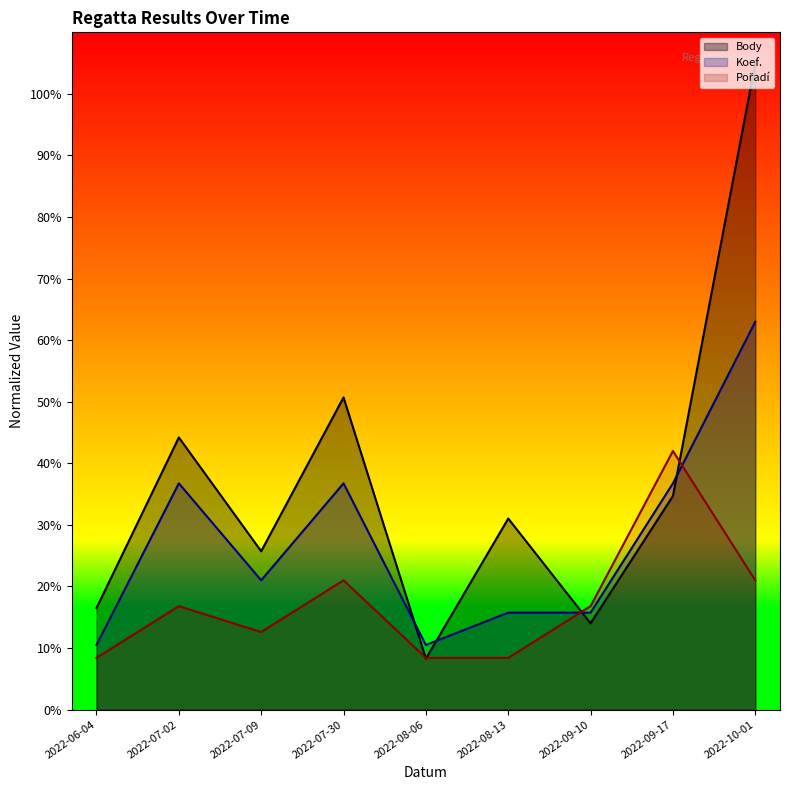

Is the value of Pořadí at 2022-07-02 greater than the value of Koef. at 2022-10-01?

No